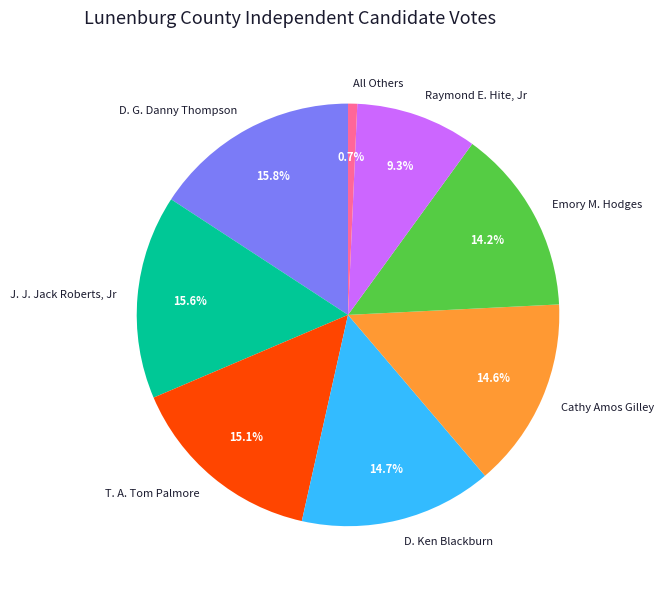

Do All Others and J. J. Jack Roberts, Jr together represent more than half of the pie?

No